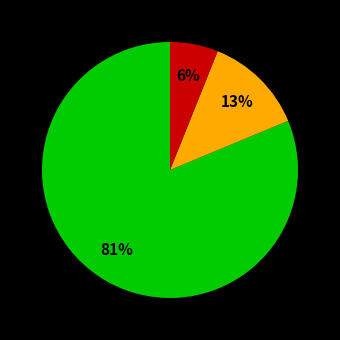

Count the number of slices in the pie.

3